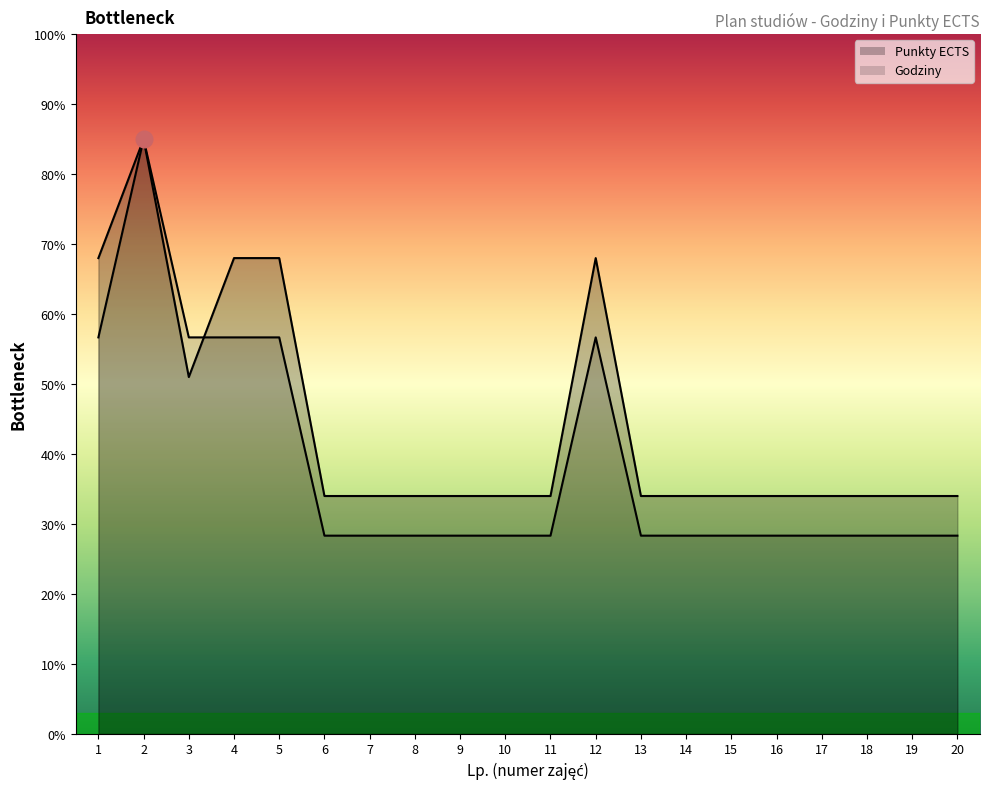

What is the difference between the Punkty ECTS values at 17 and 1?

34.0